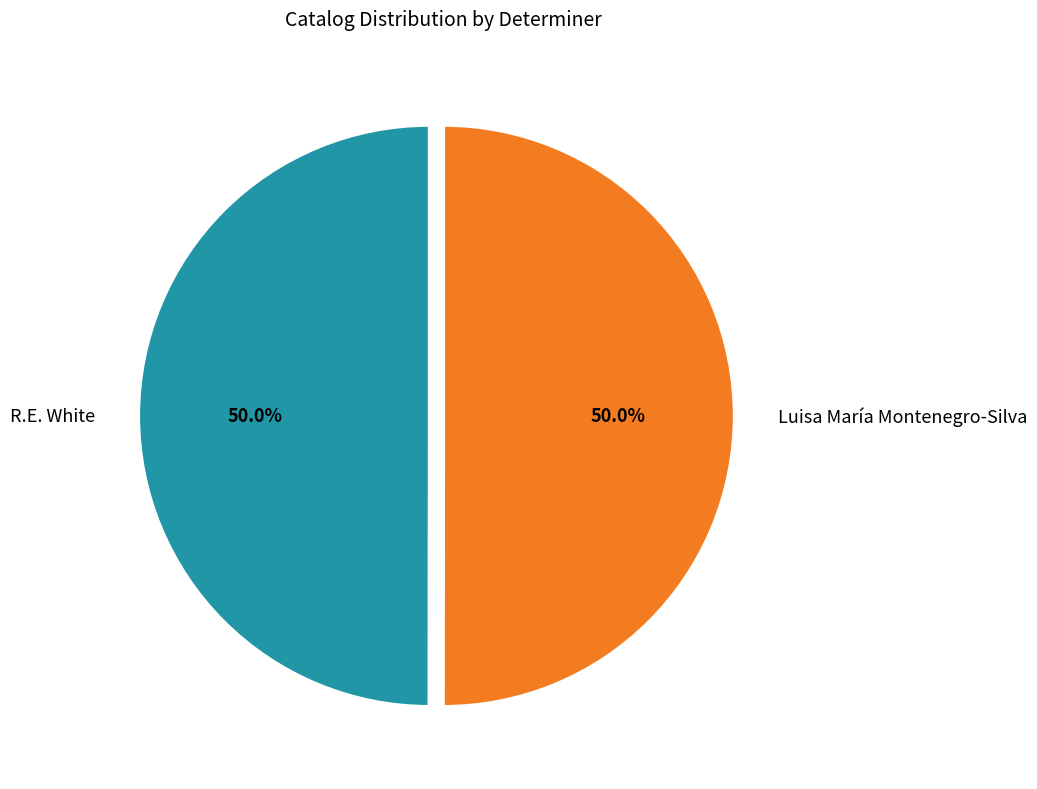

What is the total percentage of R.E. White and Luisa María Montenegro-Silva?

100.0%